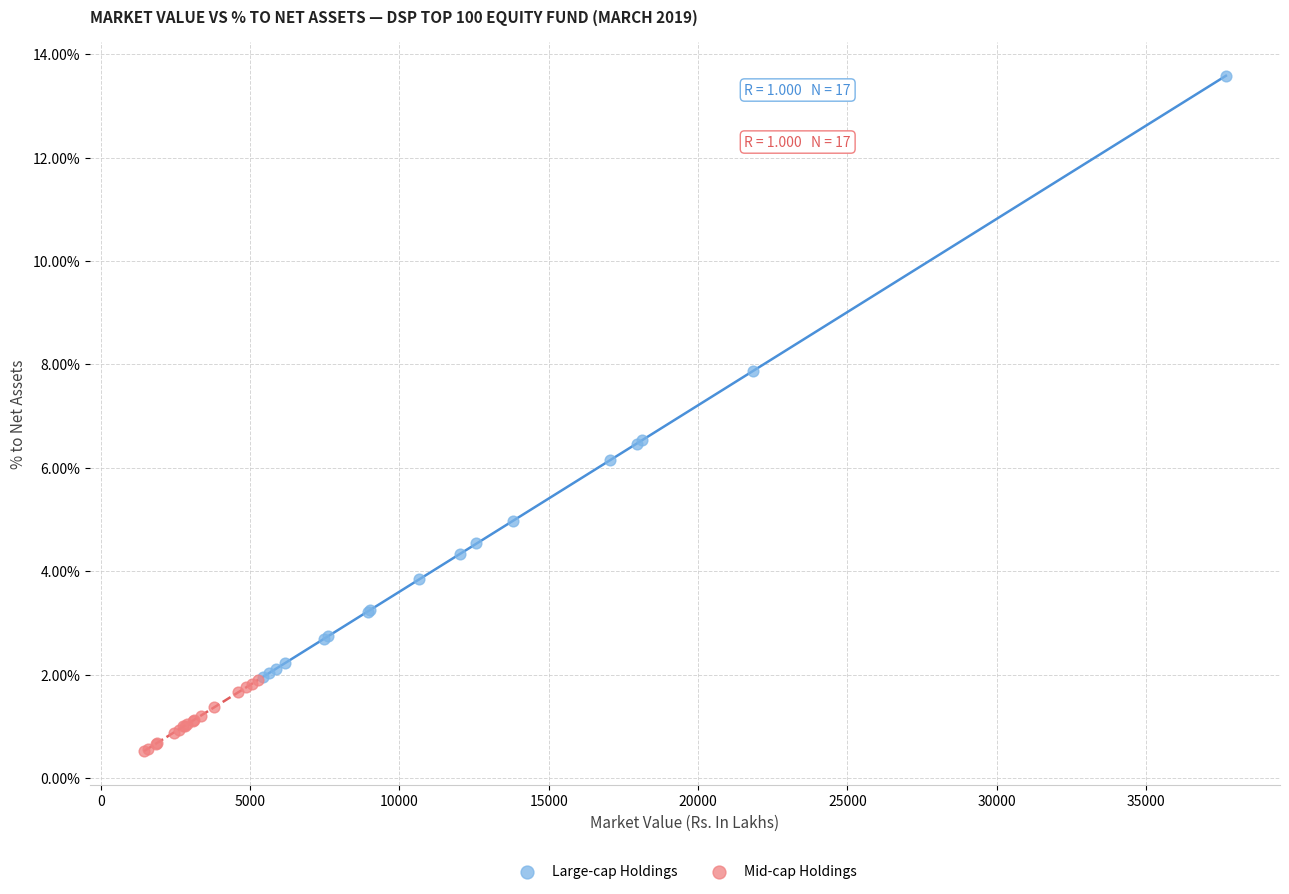

Which series contains the lowest Y value?

Mid-cap Holdings